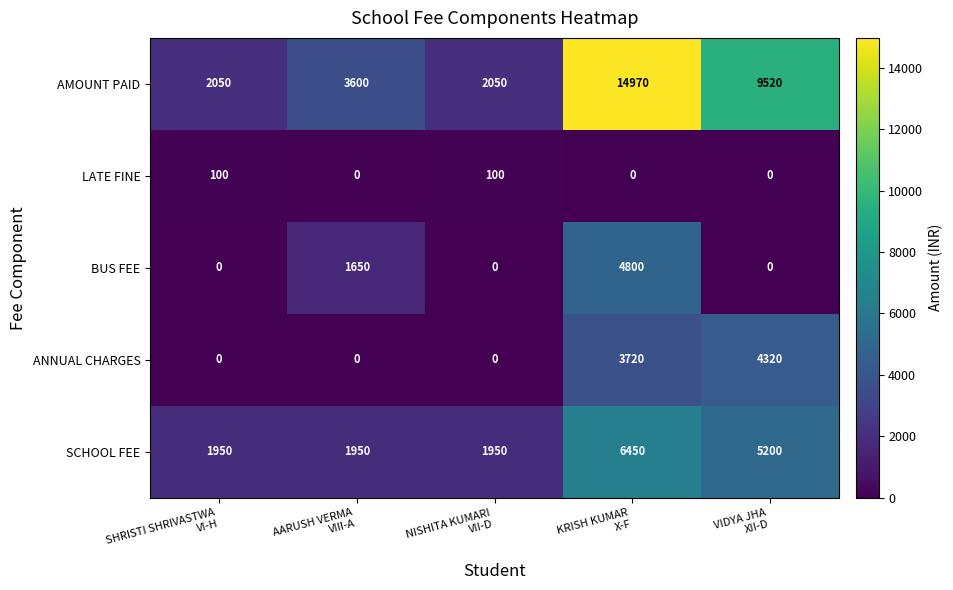

Rank the series by their maximum value, from lowest to highest.

LATE FINE, ANNUAL CHARGES, BUS FEE, SCHOOL FEE, AMOUNT PAID